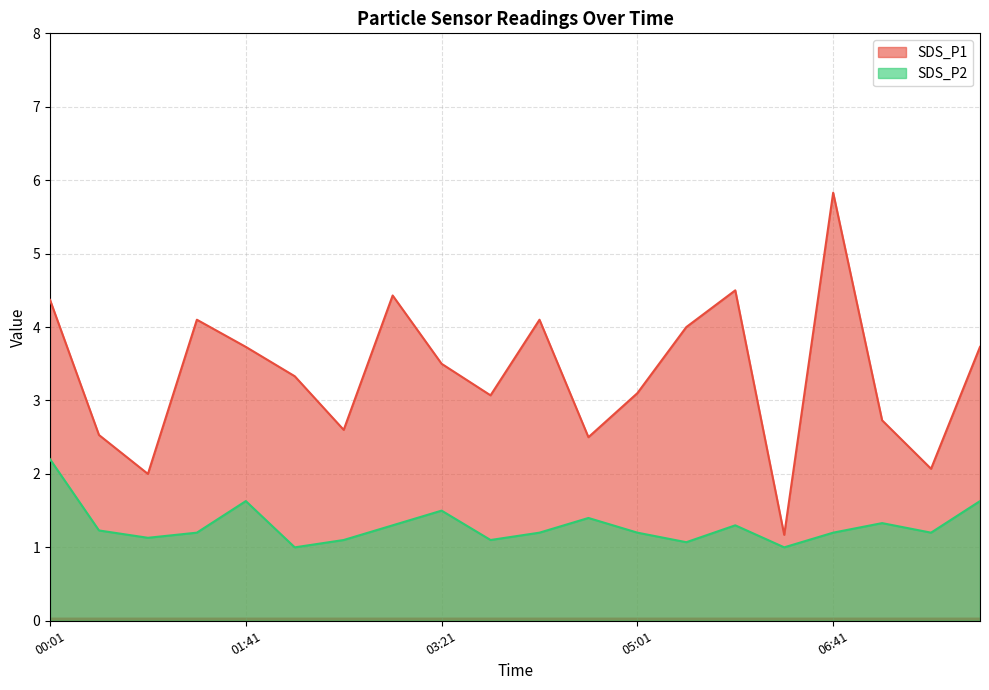

Which series has the widest spread of values?

SDS_P1